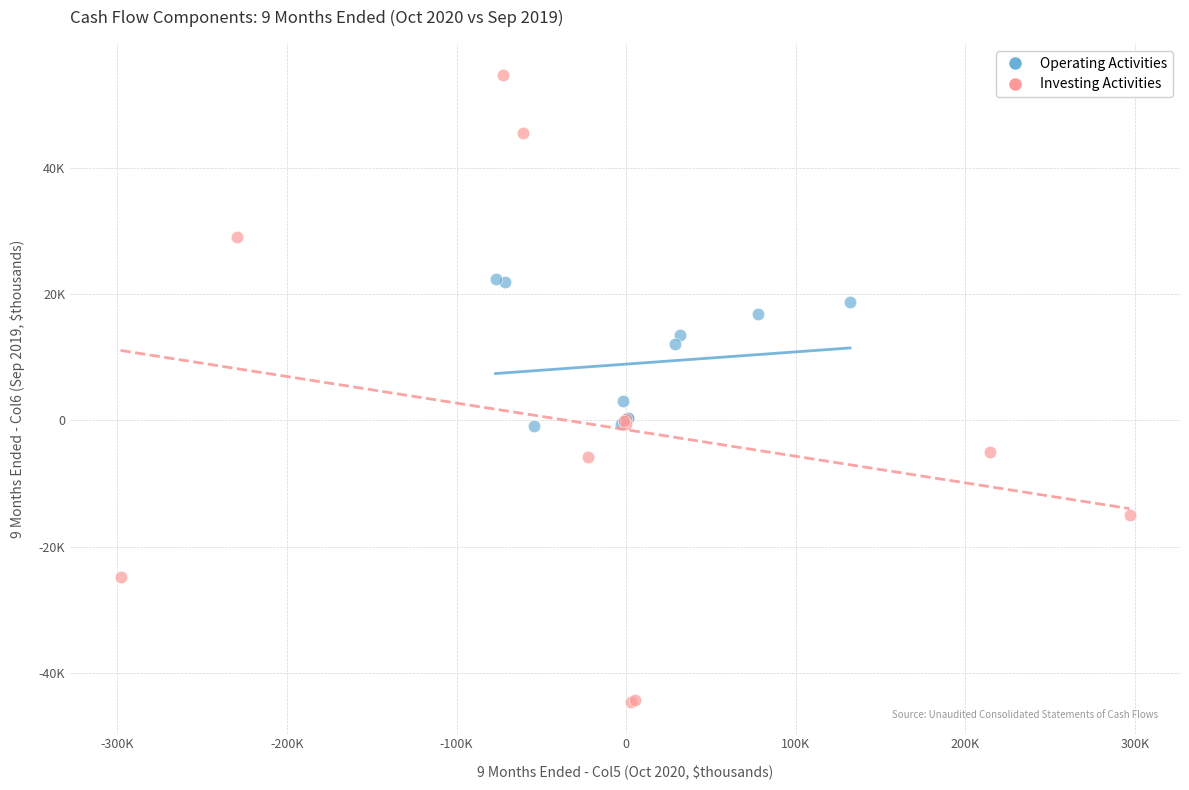

What are all the series names shown in the legend?

Operating Activities, Investing Activities